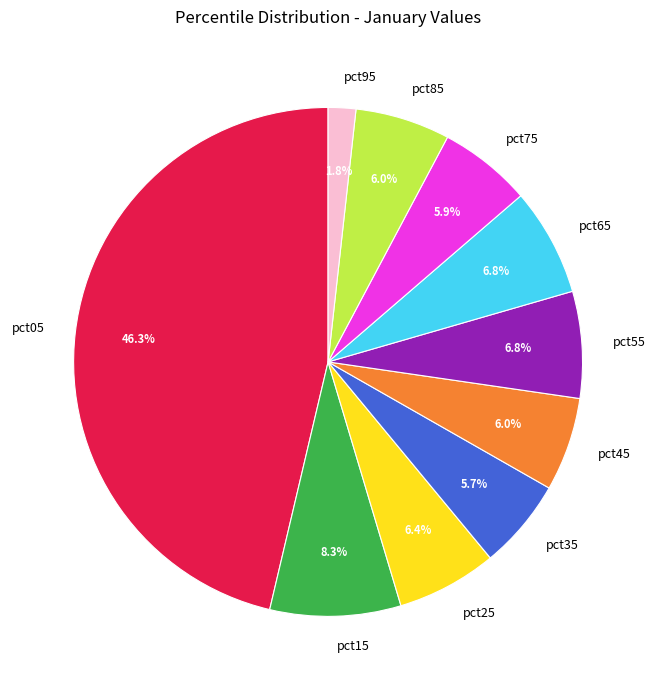

Combined, do pct55 and pct85 account for over 50%?

No